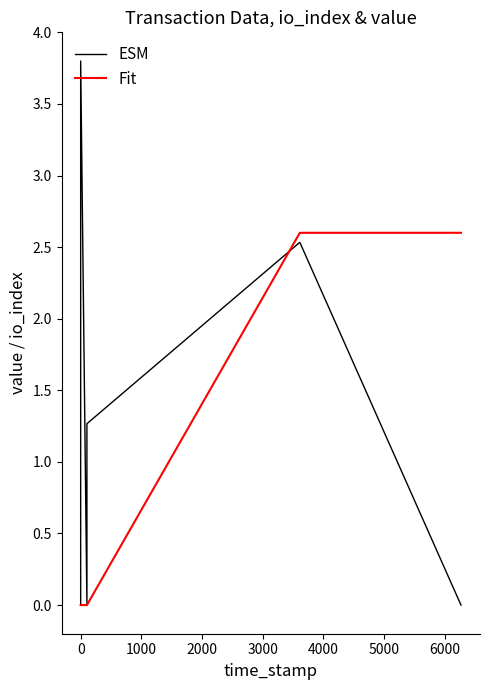

What is the average value of the ESM series?

1.1